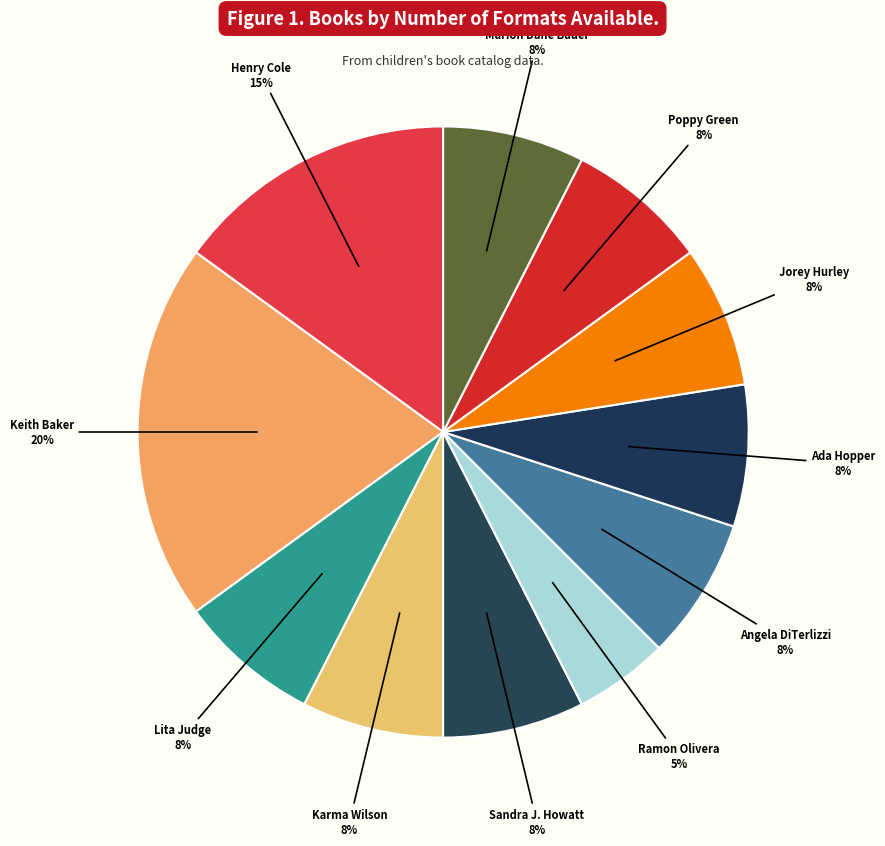

Count the number of slices in the pie.

11